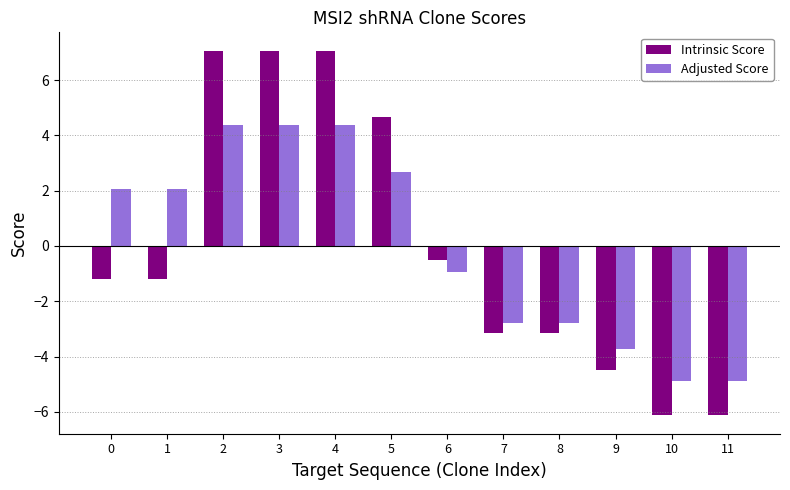

Reading right to left, transcribe all the data shown in this chart.

Intrinsic Score: 11=-6.1	10=-6.1	9=-4.5	8=-3.1	7=-3.1	6=-0.5	5=4.7	4=7.1	3=7.1	2=7.1	1=-1.2	0=-1.2
Adjusted Score: 11=-4.9	10=-4.9	9=-3.7	8=-2.8	7=-2.8	6=-0.9	5=2.7	4=4.4	3=4.4	2=4.4	1=2.1	0=2.1